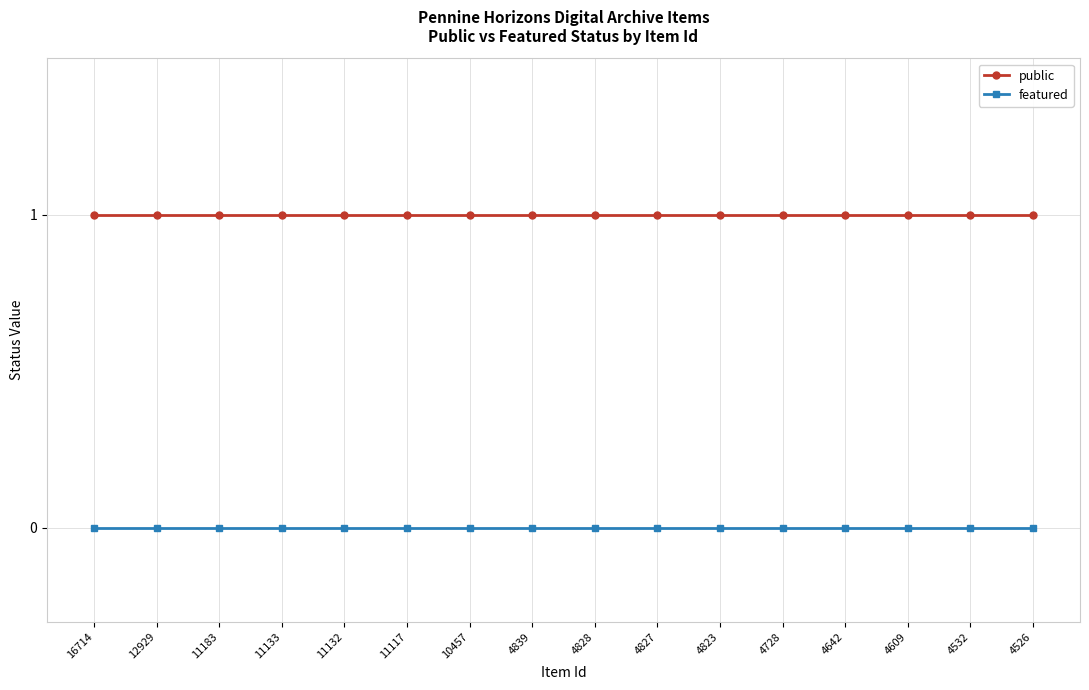

True or false: public and featured cross at least once.

False